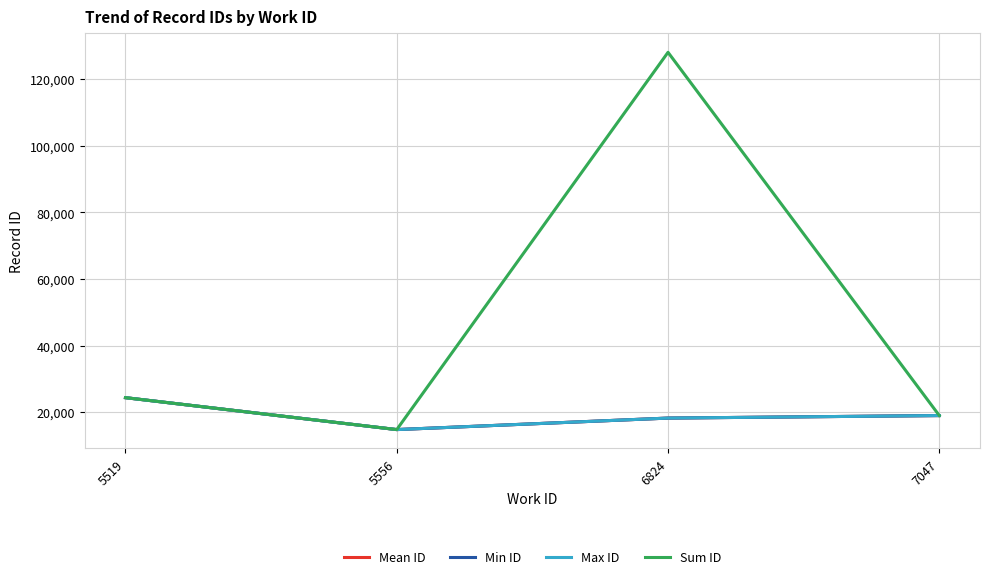

What is the maximum value shown in the chart?

128072